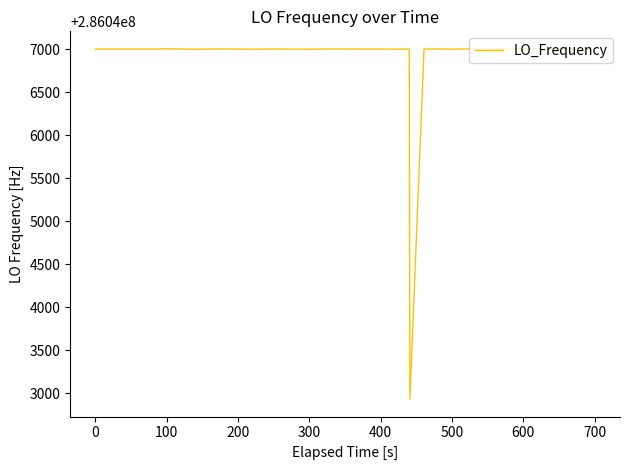

What is the difference between the maximum and minimum values?

4073.6